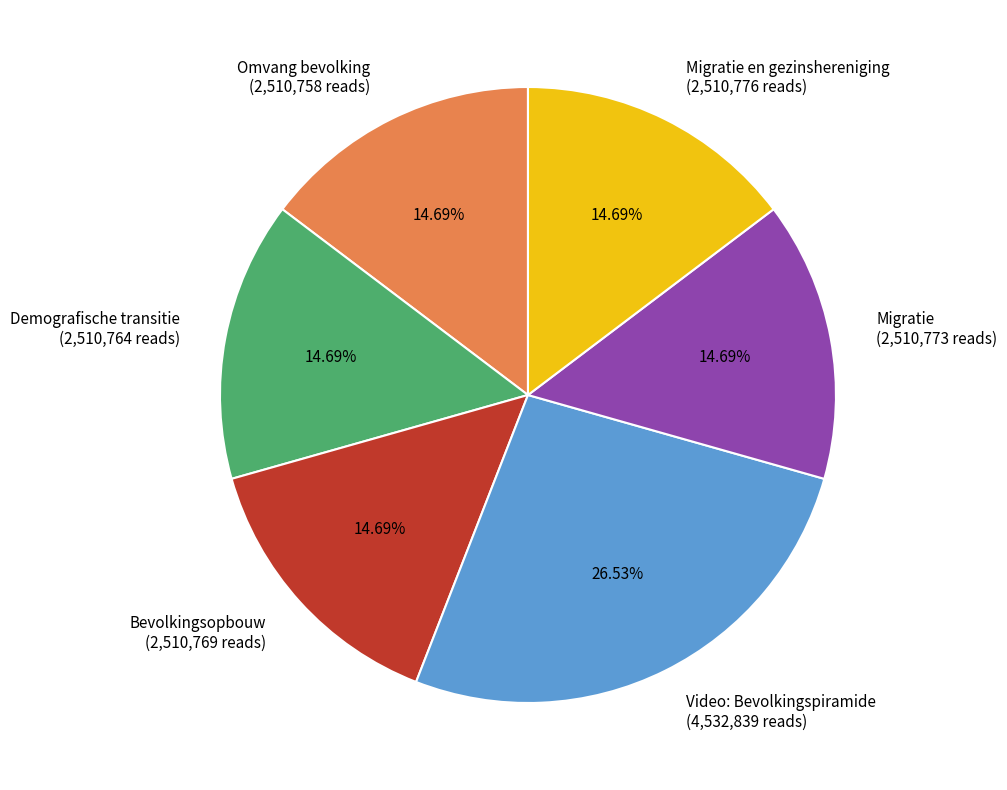

Count the number of slices in the pie.

6